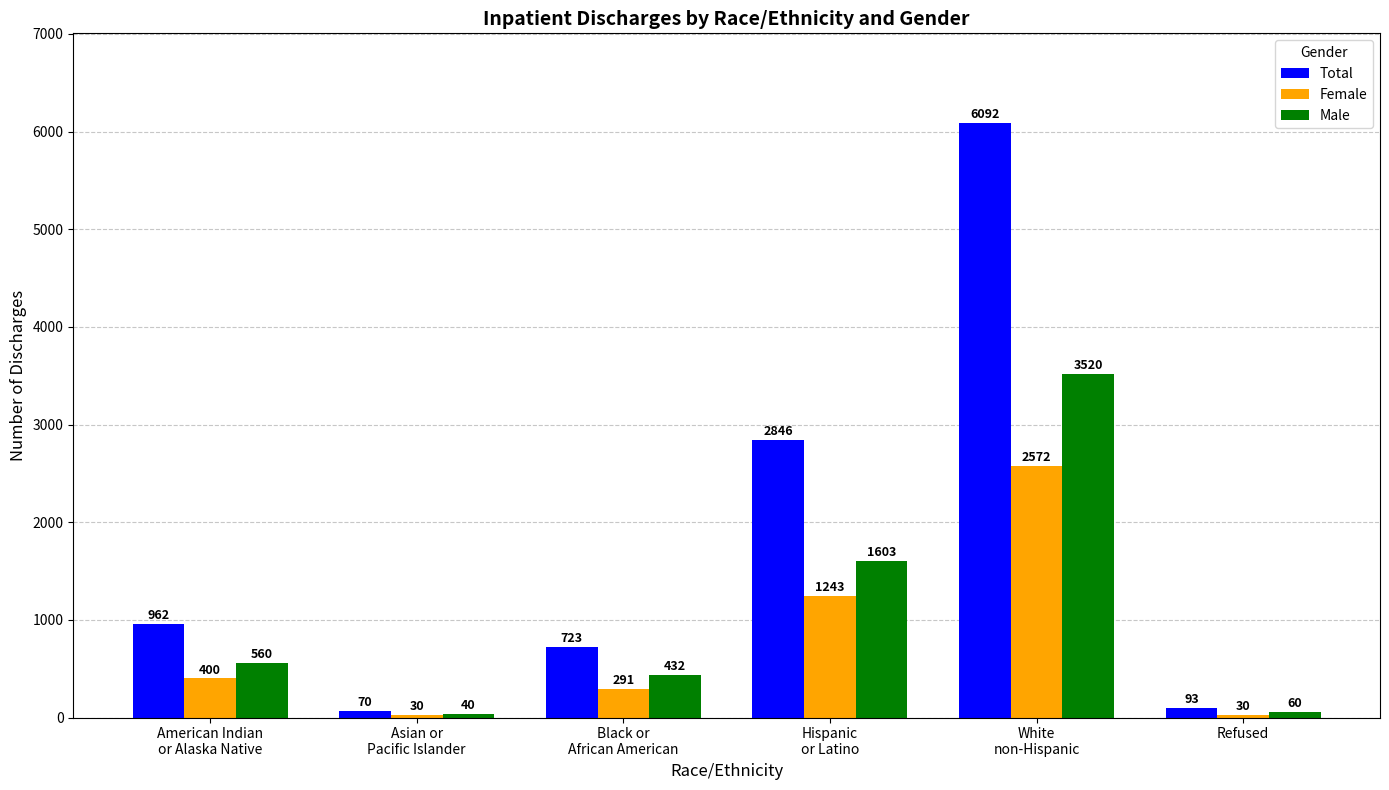

Is the value of Total at Black or
African American greater than the value of Male at White
non-Hispanic?

No